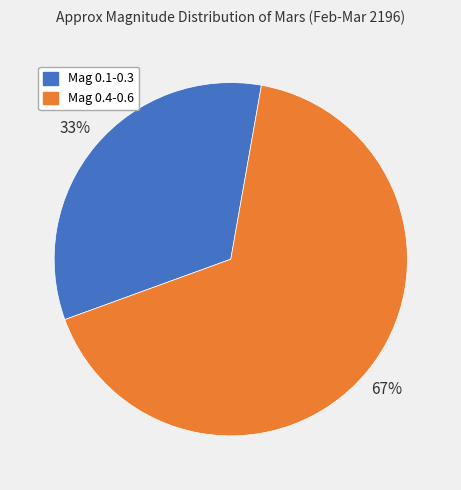

Does any single category account for the majority?

Yes